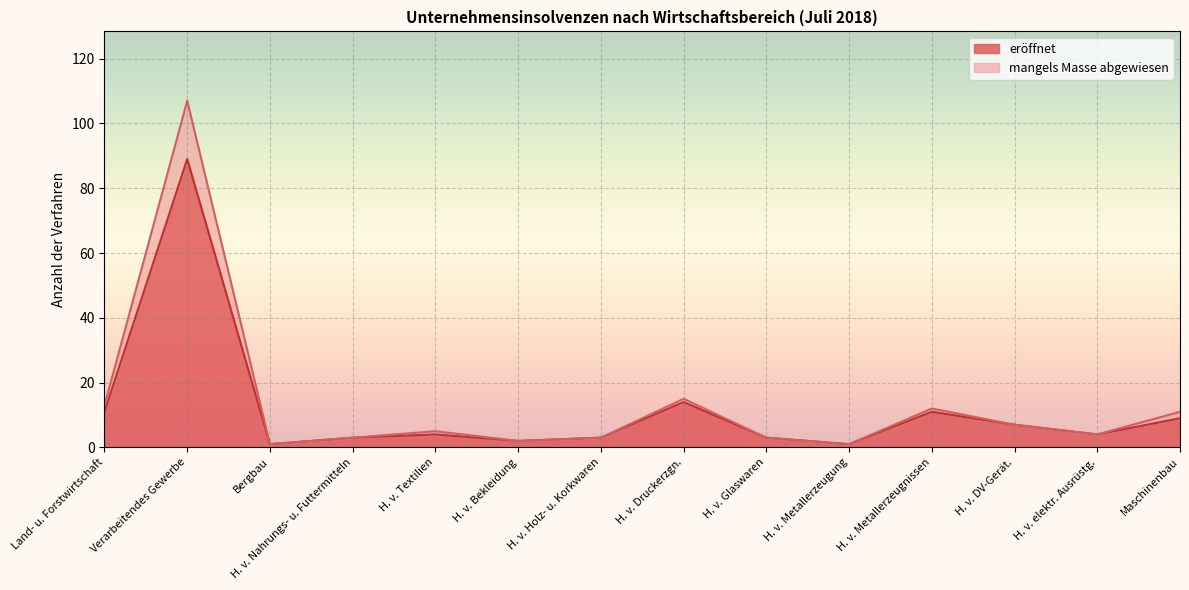

How many data points in eroeffnet are less than 4?

6